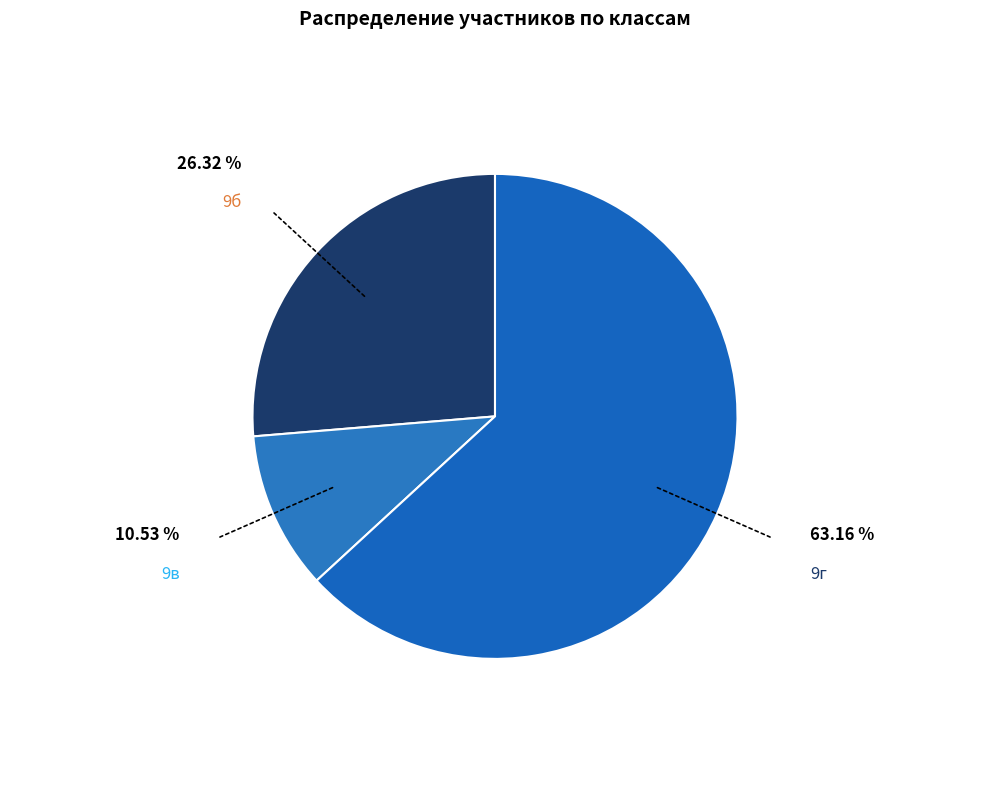

Rank the categories by value from highest to lowest.

9г, 9б, 9в